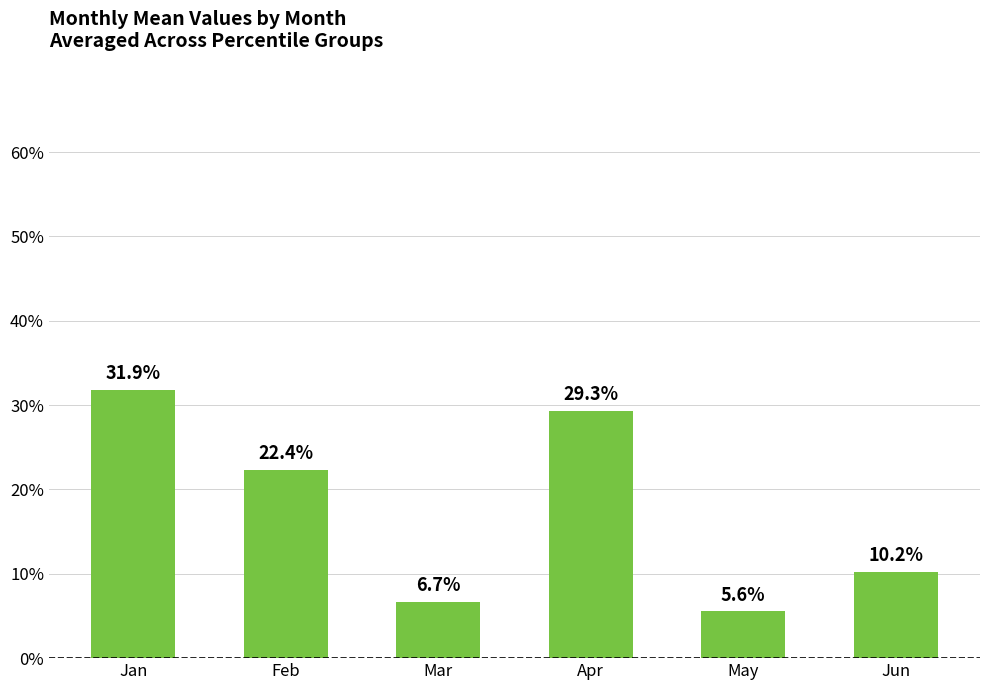

What is the sum of all values?

1.1